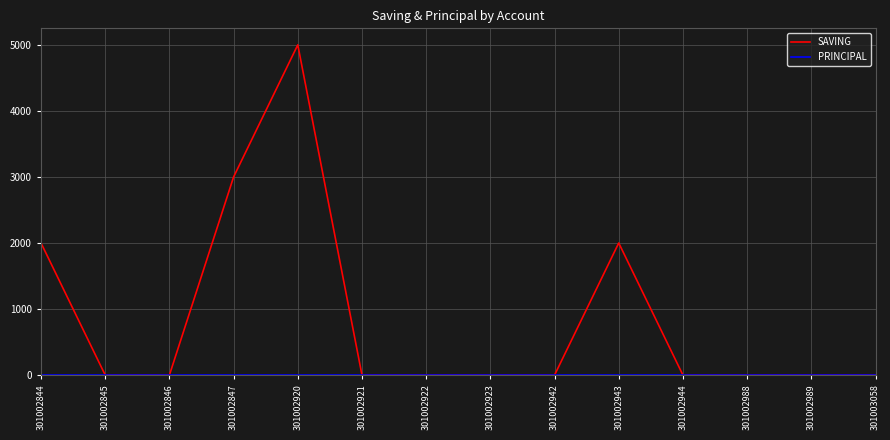

Read the SAVING value at 301002847.

3000